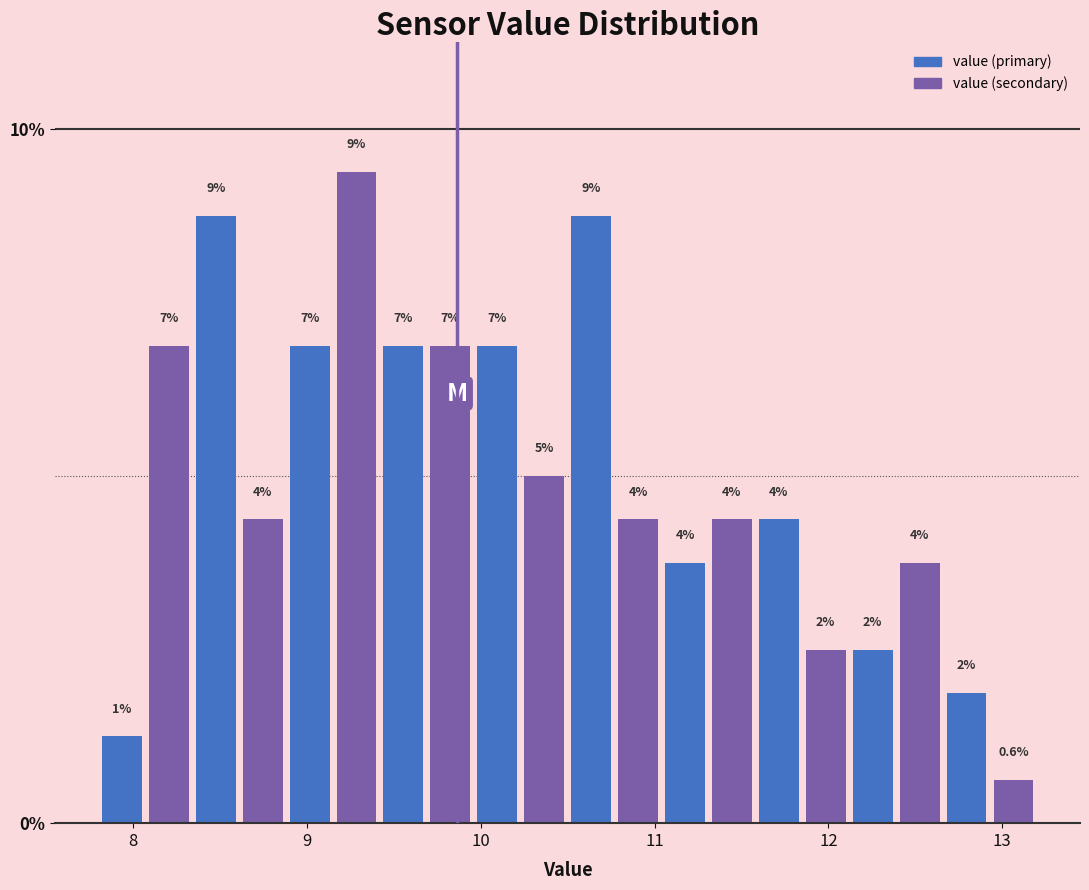

Around what value on the x-axis is the tallest bar? Give the approximate position of its centre, as read against the axis.

9.3